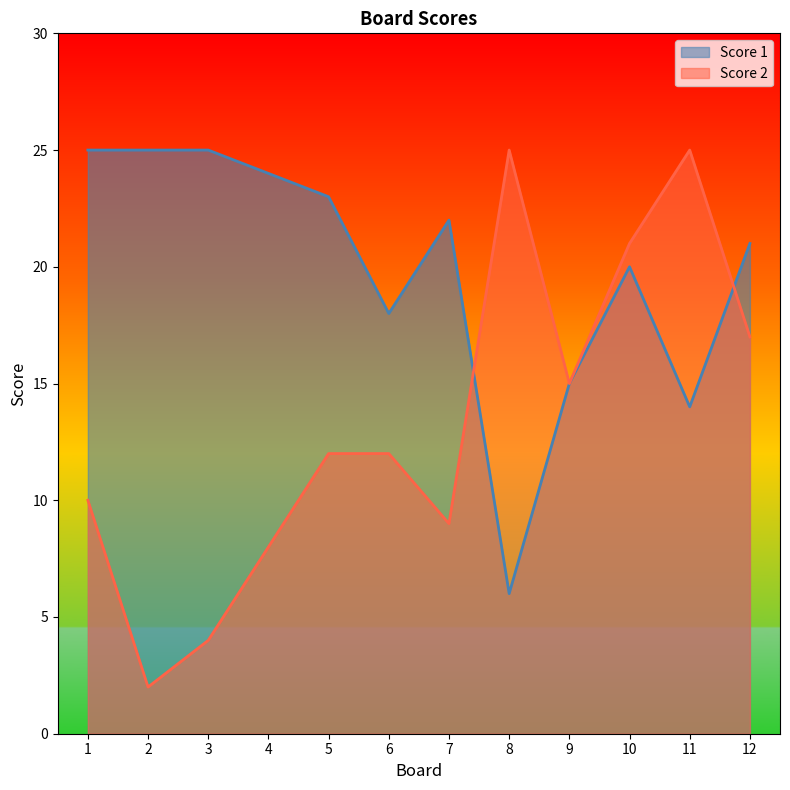

At which label does Score 1 reach its minimum?

8